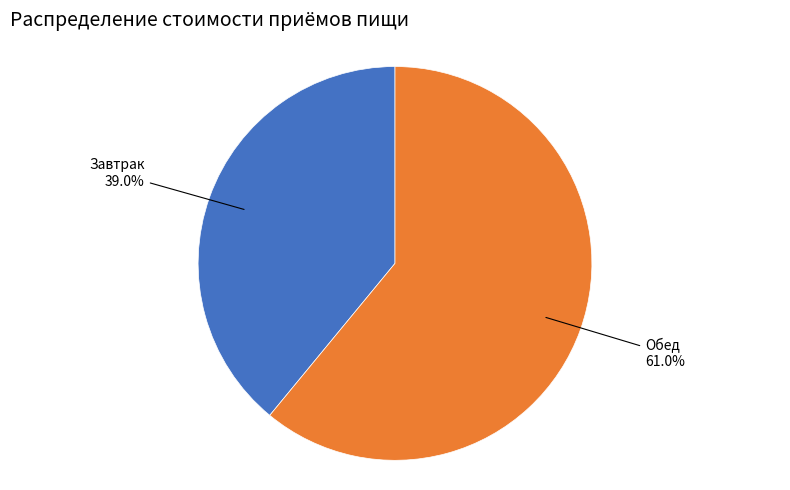

What is the total percentage of Обед and Завтрак?

100.0%